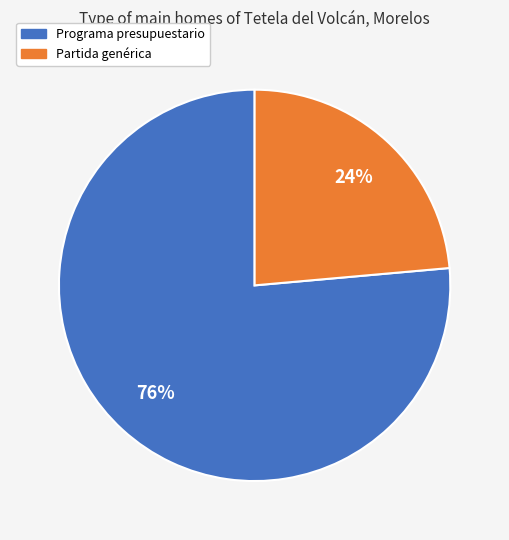

Does any single category account for the majority?

Yes